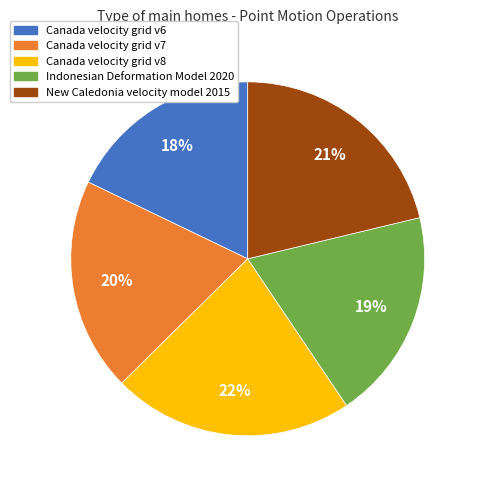

Is the sum of Canada velocity grid v8 and Canada velocity grid v6 greater than half?

No